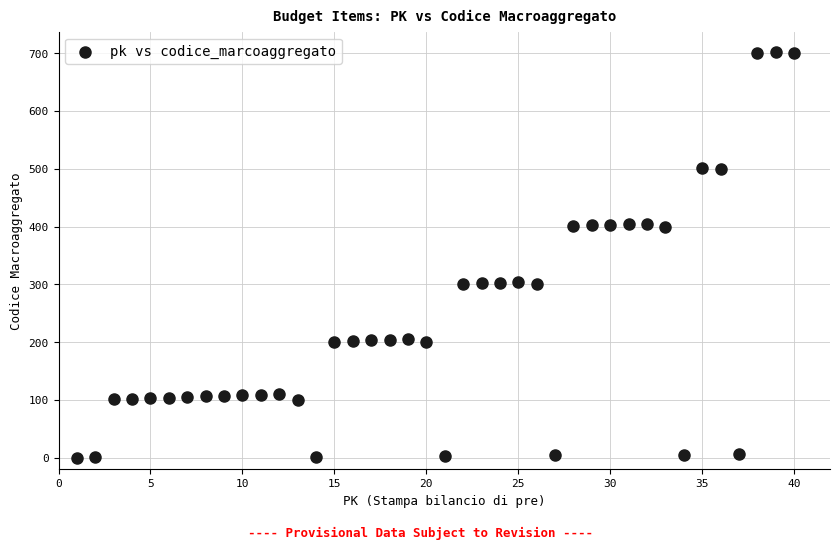

What is the range of Y values (max minus min)?

702